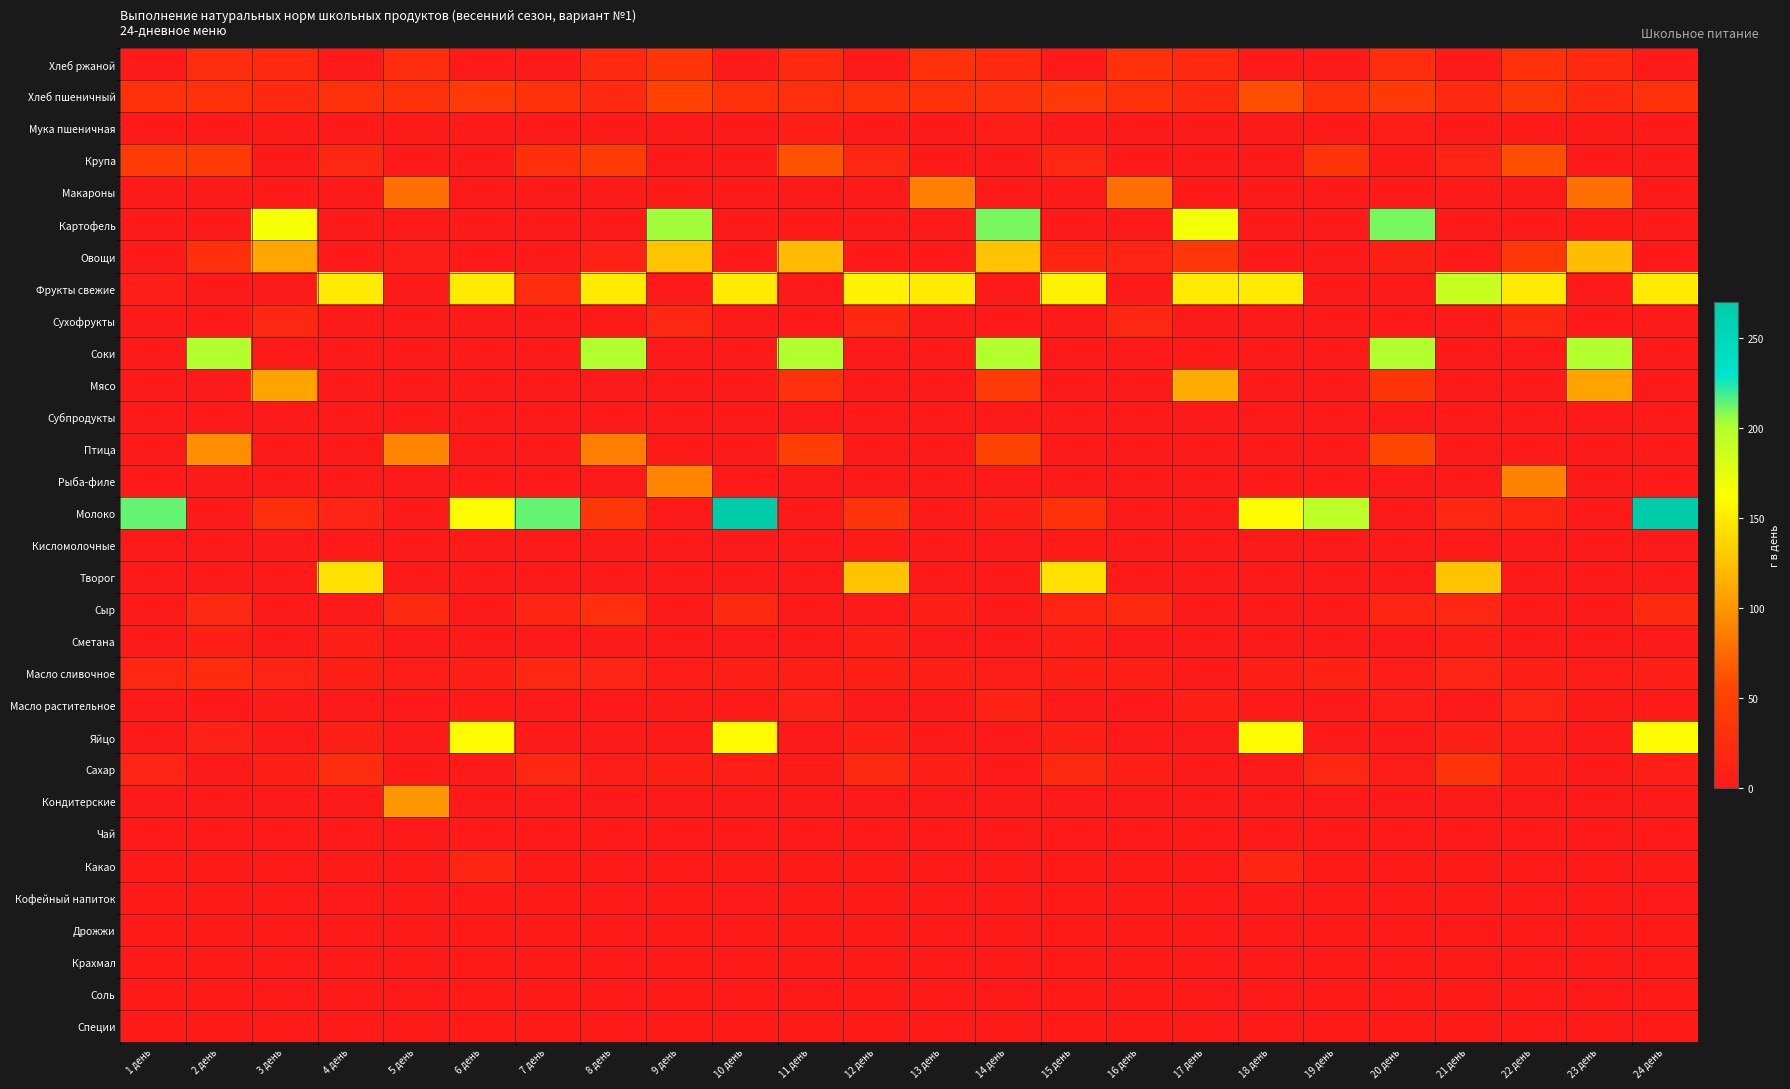

Reading left to right, list all the values displayed in this chart.

Хлеб ржаной: 1 день=0.0	2 день=25.0	3 день=20.0	4 день=0.0	5 день=25.0	6 день=0.0	7 день=0.0	8 день=20.0	9 день=35.0	10 день=0.0	11 день=20.0	12 день=0.0	13 день=30.0	14 день=20.0	15 день=0.0	16 день=30.0	17 день=20.0	18 день=0.0	19 день=0.0	20 день=25.0	21 день=0.0	22 день=30.0	23 день=20.0	24 день=0.0
Хлеб пшеничный: 1 день=30.0	2 день=30.0	3 день=20.0	4 день=30.0	5 день=30.0	6 день=40.0	7 день=30.0	8 день=20.0	9 день=50.0	10 день=30.0	11 день=26.5	12 день=30.0	13 день=30.0	14 день=29.0	15 день=40.0	16 день=30.0	17 день=20.0	18 день=60.0	19 день=30.0	20 день=39.4	21 день=20.0	22 день=37.8	23 день=20.0	24 день=30.0
Мука пшеничная: 1 день=0.0	2 день=0.0	3 день=4.1	4 день=0.0	5 день=3.7	6 день=0.0	7 день=0.0	8 день=0.0	9 день=3.8	10 день=0.0	11 день=7.0	12 день=0.0	13 день=0.0	14 день=4.5	15 день=0.0	16 день=0.0	17 день=0.0	18 день=0.0	19 день=0.0	20 день=4.8	21 день=0.0	22 день=0.0	23 день=4.1	24 день=0.0
Крупа: 1 день=42.8	2 день=43.2	3 день=0.0	4 день=17.0	5 день=0.0	6 день=0.0	7 день=27.9	8 день=43.2	9 день=0.0	10 день=0.0	11 день=62.0	12 день=16.9	13 день=0.0	14 день=0.0	15 день=17.0	16 день=0.0	17 день=0.0	18 день=0.0	19 день=34.0	20 день=2.4	21 день=13.3	22 день=60.0	23 день=0.0	24 день=0.0
Макароны: 1 день=0.0	2 день=0.0	3 день=0.0	4 день=0.0	5 день=78.0	6 день=0.0	7 день=0.0	8 день=0.0	9 день=0.0	10 день=0.0	11 день=0.0	12 день=0.0	13 день=86.7	14 день=0.0	15 день=0.0	16 день=78.0	17 день=0.0	18 день=0.0	19 день=0.0	20 день=0.0	21 день=0.0	22 день=0.0	23 день=78.0	24 день=0.0
Картофель: 1 день=0.0	2 день=0.0	3 день=165.6	4 день=0.0	5 день=0.0	6 день=0.0	7 день=0.0	8 день=0.0	9 день=204.0	10 день=0.0	11 день=0.0	12 день=0.0	13 день=0.0	14 день=210.0	15 день=0.0	16 день=0.0	17 день=168.0	18 день=0.0	19 день=0.0	20 день=210.0	21 день=0.0	22 день=0.0	23 день=0.0	24 день=0.0
Овощи: 1 день=0.0	2 день=28.0	3 день=109.1	4 день=0.0	5 день=5.2	6 день=0.0	7 день=0.0	8 день=9.6	9 день=127.1	10 день=0.0	11 день=121.4	12 день=0.0	13 день=0.0	14 день=125.9	15 день=15.0	16 день=14.1	17 день=36.4	18 день=0.0	19 день=0.0	20 день=9.4	21 день=0.0	22 день=37.4	23 день=123.2	24 день=0.0
Фрукты свежие: 1 день=5.0	2 день=0.0	3 день=0.0	4 день=150.0	5 день=0.0	6 день=150.0	7 день=25.2	8 день=150.0	9 день=0.0	10 день=150.0	11 день=0.0	12 день=155.0	13 день=150.0	14 день=0.0	15 день=155.0	16 день=0.0	17 день=150.0	18 день=150.0	19 день=0.0	20 день=0.0	21 день=189.7	22 день=150.0	23 день=0.0	24 день=150.0
Сухофрукты: 1 день=0.0	2 день=0.0	3 день=17.0	4 день=0.0	5 день=0.0	6 день=0.0	7 день=0.0	8 день=0.0	9 день=17.0	10 день=0.0	11 день=0.0	12 день=17.0	13 день=0.0	14 день=0.0	15 день=0.0	16 день=17.0	17 день=0.0	18 день=0.0	19 день=0.0	20 день=0.0	21 день=0.0	22 день=17.0	23 день=0.0	24 день=0.0
Соки: 1 день=0.0	2 день=200.0	3 день=0.0	4 день=0.0	5 день=0.0	6 день=0.0	7 день=0.0	8 день=200.0	9 день=0.0	10 день=0.0	11 день=200.0	12 день=0.0	13 день=0.0	14 день=200.0	15 день=0.0	16 день=0.0	17 день=0.0	18 день=0.0	19 день=0.0	20 день=200.0	21 день=0.0	22 день=0.0	23 день=200.0	24 день=0.0
Мясо: 1 день=0.0	2 день=0.0	3 день=107.0	4 день=0.0	5 день=0.0	6 день=0.0	7 день=0.0	8 день=0.0	9 день=0.0	10 день=0.0	11 день=29.2	12 день=0.0	13 день=0.0	14 день=40.0	15 день=0.0	16 день=0.0	17 день=112.0	18 день=0.0	19 день=0.0	20 день=35.3	21 день=0.0	22 день=0.0	23 день=107.0	24 день=0.0
Субпродукты: 1 день=0.0	2 день=0.0	3 день=0.0	4 день=0.0	5 день=0.0	6 день=0.0	7 день=0.0	8 день=0.0	9 день=0.0	10 день=0.0	11 день=0.0	12 день=0.0	13 день=0.0	14 день=0.0	15 день=0.0	16 день=0.0	17 день=0.0	18 день=0.0	19 день=0.0	20 день=0.0	21 день=0.0	22 день=0.0	23 день=0.0	24 день=0.0
Птица: 1 день=0.0	2 день=95.0	3 день=0.0	4 день=0.0	5 день=90.3	6 день=0.0	7 день=0.0	8 день=85.6	9 день=0.0	10 день=0.0	11 день=45.0	12 день=0.0	13 день=0.0	14 день=50.0	15 день=0.0	16 день=0.0	17 день=0.0	18 день=0.0	19 день=0.0	20 день=55.6	21 день=0.0	22 день=0.0	23 день=0.0	24 день=0.0
Рыба-филе: 1 день=0.0	2 день=0.0	3 день=0.0	4 день=0.0	5 день=0.0	6 день=0.0	7 день=0.0	8 день=0.0	9 день=90.0	10 день=0.0	11 день=0.0	12 день=0.0	13 день=0.0	14 день=0.0	15 день=0.0	16 день=0.0	17 день=0.0	18 день=0.0	19 день=0.0	20 день=0.0	21 день=0.0	22 день=88.9	23 день=0.0	24 день=0.0
Молоко: 1 день=213.9	2 день=0.0	3 день=27.6	4 день=13.6	5 день=0.0	6 день=160.0	7 день=213.9	8 день=36.7	9 день=0.0	10 день=270.0	11 день=0.0	12 день=33.3	13 день=0.0	14 день=9.0	15 день=30.0	16 день=0.0	17 день=0.0	18 день=160.0	19 день=195.0	20 день=0.0	21 день=17.3	22 день=15.0	23 день=0.0	24 день=270.0
Кисломолочные: 1 день=0.0	2 день=0.0	3 день=0.0	4 день=0.0	5 день=0.0	6 день=0.0	7 день=0.0	8 день=0.0	9 день=0.0	10 день=0.0	11 день=0.0	12 день=0.0	13 день=0.0	14 день=0.0	15 день=0.0	16 день=0.0	17 день=0.0	18 день=0.0	19 день=0.0	20 день=0.0	21 день=0.0	22 день=0.0	23 день=0.0	24 день=0.0
Творог: 1 день=0.0	2 день=0.0	3 день=0.0	4 день=144.0	5 день=0.0	6 день=0.0	7 день=0.0	8 день=0.0	9 день=0.0	10 день=0.0	11 день=0.0	12 день=127.5	13 день=0.0	14 день=0.0	15 день=144.0	16 день=0.0	17 день=0.0	18 день=0.0	19 день=0.0	20 день=0.0	21 день=126.7	22 день=0.0	23 день=0.0	24 день=0.0
Сыр: 1 день=0.0	2 день=18.0	3 день=0.0	4 день=0.0	5 день=20.0	6 день=0.0	7 день=15.0	8 день=27.0	9 день=0.0	10 день=20.0	11 день=0.0	12 день=0.0	13 день=6.7	14 день=0.0	15 день=15.0	16 день=20.0	17 день=0.0	18 день=0.0	19 день=0.0	20 день=15.0	21 день=17.0	22 день=0.0	23 день=0.0	24 день=20.0
Сметана: 1 день=0.0	2 день=9.0	3 день=0.0	4 день=6.8	5 день=0.0	6 день=0.0	7 день=0.0	8 день=0.0	9 день=0.0	10 день=0.0	11 день=0.0	12 день=7.0	13 день=0.0	14 день=0.0	15 день=6.8	16 день=0.0	17 день=0.0	18 день=0.0	19 день=0.0	20 день=0.0	21 день=6.9	22 день=0.0	23 день=0.0	24 день=0.0
Масло сливочное: 1 день=16.3	2 день=23.0	3 день=12.0	4 день=8.5	5 день=6.0	6 день=6.9	7 день=16.3	8 день=13.3	9 день=6.0	10 день=6.7	11 день=8.4	12 день=8.7	13 день=6.7	14 день=6.0	15 день=8.5	16 день=7.5	17 день=0.0	18 день=6.9	19 день=11.0	20 день=6.0	21 день=14.0	22 день=8.4	23 день=6.0	24 день=6.7
Масло растительное: 1 день=0.0	2 день=1.5	3 день=2.8	4 день=0.0	5 день=1.4	6 день=0.0	7 день=0.0	8 день=1.9	9 день=3.0	10 день=0.0	11 день=10.0	12 день=0.0	13 день=0.0	14 день=10.7	15 день=0.0	16 день=1.4	17 день=7.0	18 день=0.0	19 день=0.0	20 день=4.2	21 день=0.0	22 день=14.4	23 день=3.5	24 день=0.0
Яйцо: 1 день=0.0	2 день=10.0	3 день=0.0	4 день=8.5	5 день=0.0	6 день=160.0	7 день=0.0	8 день=0.0	9 день=0.0	10 день=160.0	11 день=0.0	12 день=8.5	13 день=0.0	14 день=0.0	15 день=8.5	16 день=0.0	17 день=0.0	18 день=160.0	19 день=0.0	20 день=0.0	21 день=8.7	22 день=5.0	23 день=0.0	24 день=160.0
Сахар: 1 день=14.3	2 день=0.0	3 день=8.0	4 день=25.2	5 день=1.8	6 день=0.0	7 день=17.1	8 день=6.0	9 день=9.0	10 день=8.0	11 день=3.3	12 день=20.0	13 день=8.0	14 день=1.6	15 день=19.2	16 день=9.3	17 день=0.0	18 день=0.0	19 день=16.7	20 день=6.0	21 день=31.9	22 день=8.0	23 день=0.0	24 день=8.0
Кондитерские: 1 день=0.0	2 день=0.0	3 день=0.0	4 день=0.0	5 день=100.0	6 день=0.0	7 день=0.0	8 день=0.0	9 день=0.0	10 день=0.0	11 день=0.0	12 день=0.0	13 день=0.0	14 день=0.0	15 день=0.0	16 день=0.0	17 день=0.0	18 день=0.0	19 день=0.0	20 день=0.0	21 день=0.0	22 день=0.0	23 день=0.0	24 день=0.0
Чай: 1 день=1.0	2 день=0.0	3 день=0.0	4 день=1.0	5 день=1.0	6 день=0.0	7 день=1.0	8 день=0.0	9 день=0.0	10 день=0.0	11 день=0.0	12 день=1.0	13 день=1.0	14 день=0.0	15 день=1.0	16 день=0.0	17 день=1.0	18 день=0.0	19 день=1.0	20 день=0.0	21 день=1.0	22 день=0.0	23 день=0.0	24 день=0.0
Какао: 1 день=0.0	2 день=0.0	3 день=0.0	4 день=3.0	5 день=0.0	6 день=15.0	7 день=0.0	8 день=0.0	9 день=0.0	10 день=4.0	11 день=0.0	12 день=0.0	13 день=0.0	14 день=0.0	15 день=0.0	16 день=0.0	17 день=0.0	18 день=15.0	19 день=0.0	20 день=0.0	21 день=0.0	22 день=0.0	23 день=0.0	24 день=4.0
Кофейный напиток: 1 день=0.0	2 день=0.0	3 день=0.0	4 день=0.0	5 день=0.0	6 день=0.0	7 день=0.0	8 день=0.0	9 день=0.0	10 день=0.0	11 день=0.0	12 день=0.0	13 день=0.0	14 день=0.0	15 день=0.0	16 день=0.0	17 день=0.0	18 день=0.0	19 день=0.0	20 день=0.0	21 день=0.0	22 день=0.0	23 день=0.0	24 день=0.0
Дрожжи: 1 день=0.0	2 день=0.0	3 день=0.0	4 день=0.0	5 день=0.0	6 день=0.0	7 день=0.0	8 день=0.0	9 день=0.0	10 день=0.0	11 день=0.0	12 день=0.0	13 день=0.0	14 день=0.0	15 день=0.0	16 день=0.0	17 день=0.0	18 день=0.0	19 день=0.0	20 день=0.0	21 день=1.1	22 день=0.0	23 день=0.0	24 день=0.0
Крахмал: 1 день=0.0	2 день=0.0	3 день=0.0	4 день=0.0	5 день=0.0	6 день=0.0	7 день=0.0	8 день=0.0	9 день=0.0	10 день=0.0	11 день=0.0	12 день=0.0	13 день=0.0	14 день=0.0	15 день=0.0	16 день=0.0	17 день=0.0	18 день=0.0	19 день=0.0	20 день=0.0	21 день=0.0	22 день=0.0	23 день=0.0	24 день=0.0
Соль: 1 день=0.9	2 день=0.9	3 день=1.1	4 день=0.9	5 день=1.2	6 день=0.7	7 день=0.5	8 день=0.9	9 день=0.6	10 день=0.7	11 день=1.6	12 день=0.5	13 день=0.5	14 день=1.4	15 день=0.9	16 день=0.6	17 день=1.2	18 день=0.7	19 день=0.4	20 день=0.9	21 день=0.5	22 день=0.9	23 день=1.5	24 день=0.7
Специи: 1 день=0.0	2 день=0.0	3 день=0.1	4 день=0.0	5 день=0.5	6 день=0.0	7 день=0.0	8 день=0.8	9 день=0.4	10 день=0.0	11 день=0.4	12 день=0.0	13 день=0.0	14 день=0.2	15 день=0.0	16 день=0.2	17 день=0.3	18 день=0.0	19 день=0.0	20 день=0.0	21 день=0.0	22 день=0.1	23 день=0.2	24 день=0.0